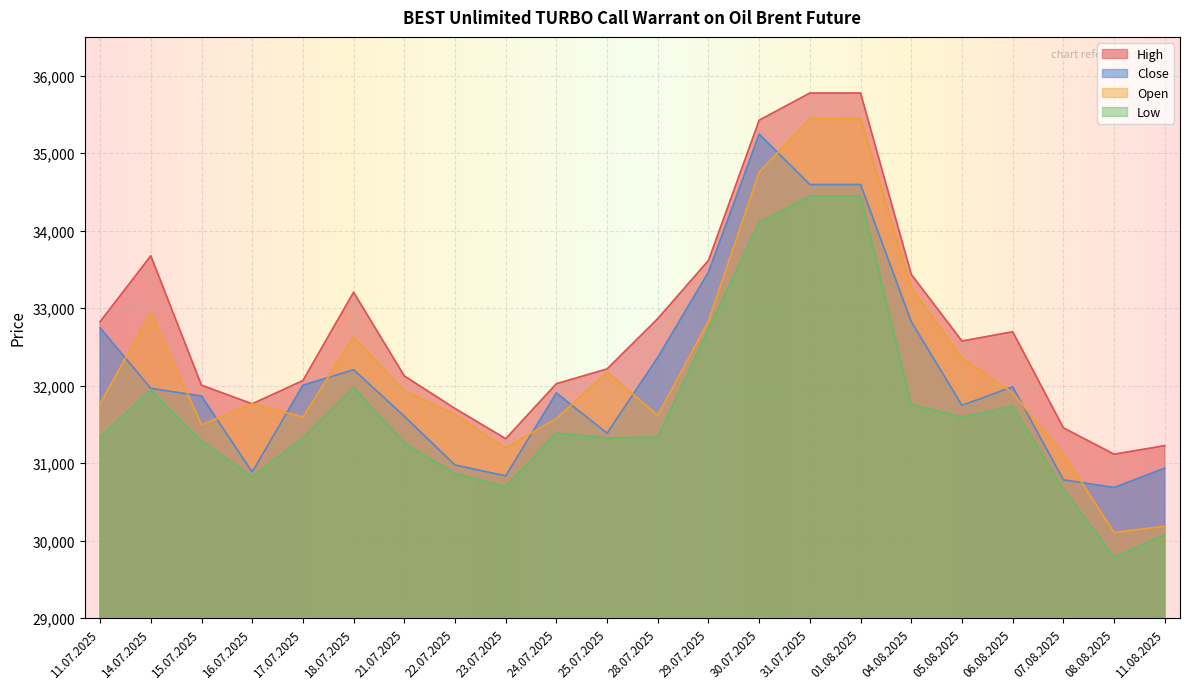

The High series shows 31225 at 11.08.2025. True or false?

True